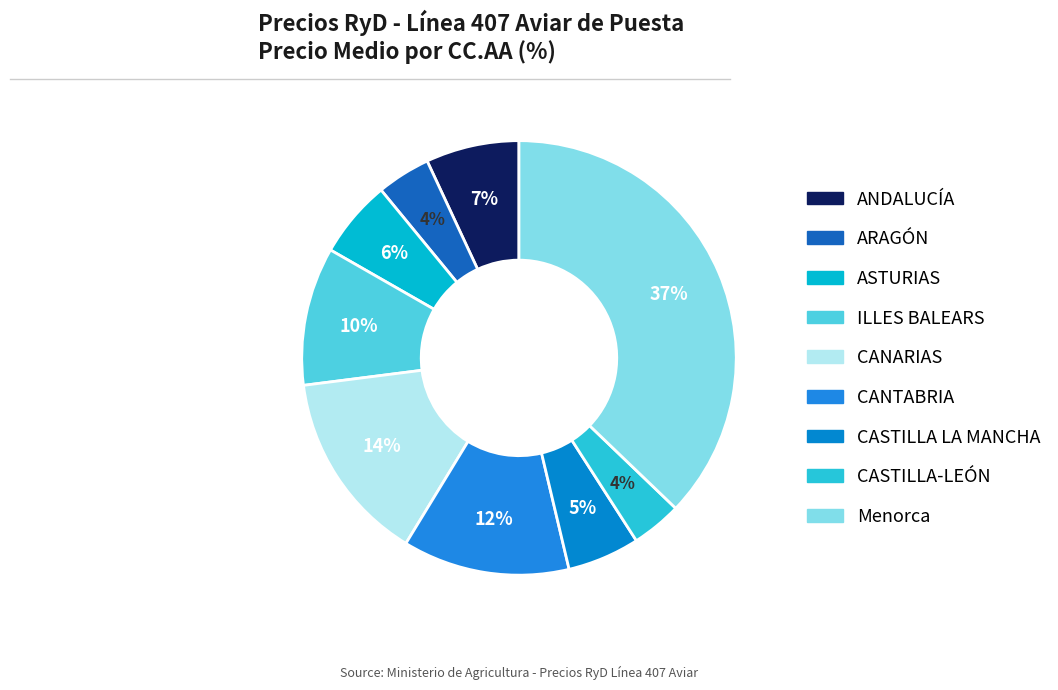

Which has a higher value, CASTILLA-LEÓN or Menorca?

Menorca